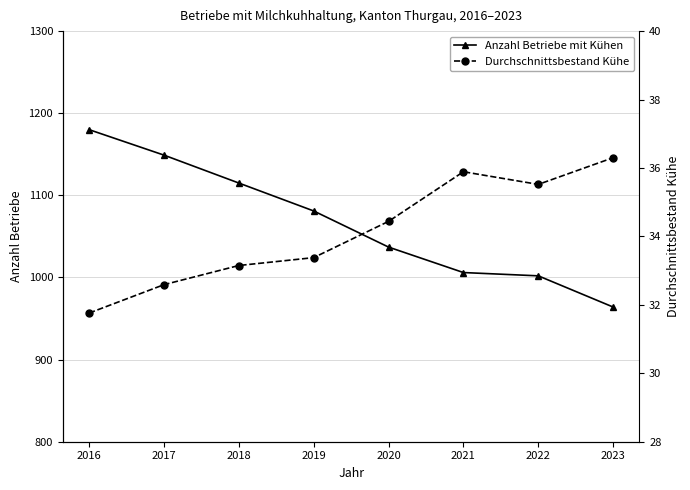

How many lines are shown in the chart?

2